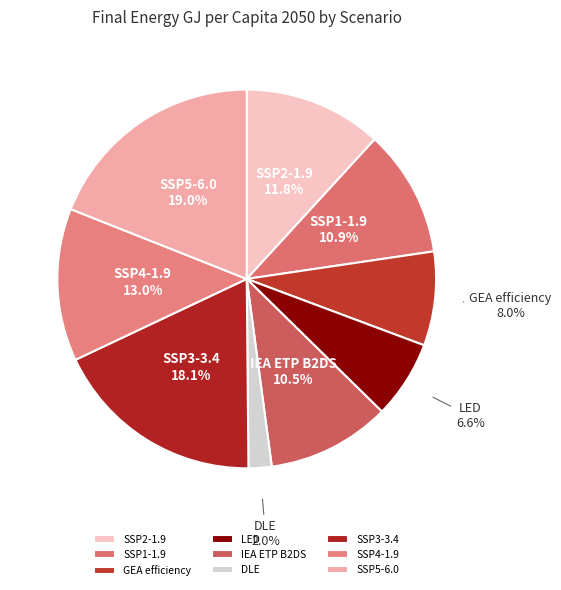

Which slice is the smallest?

DLE